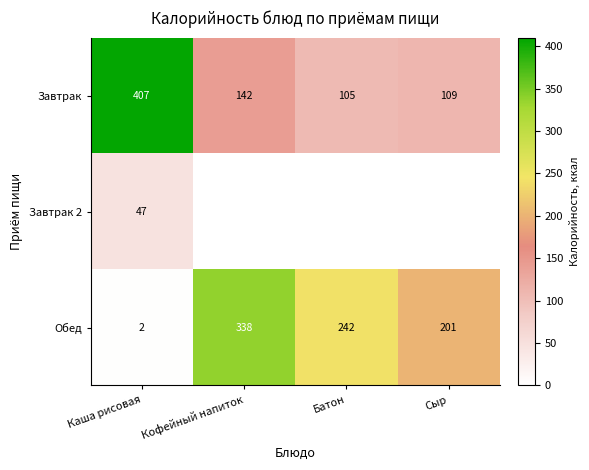

What is the average value of the Обед series?

196